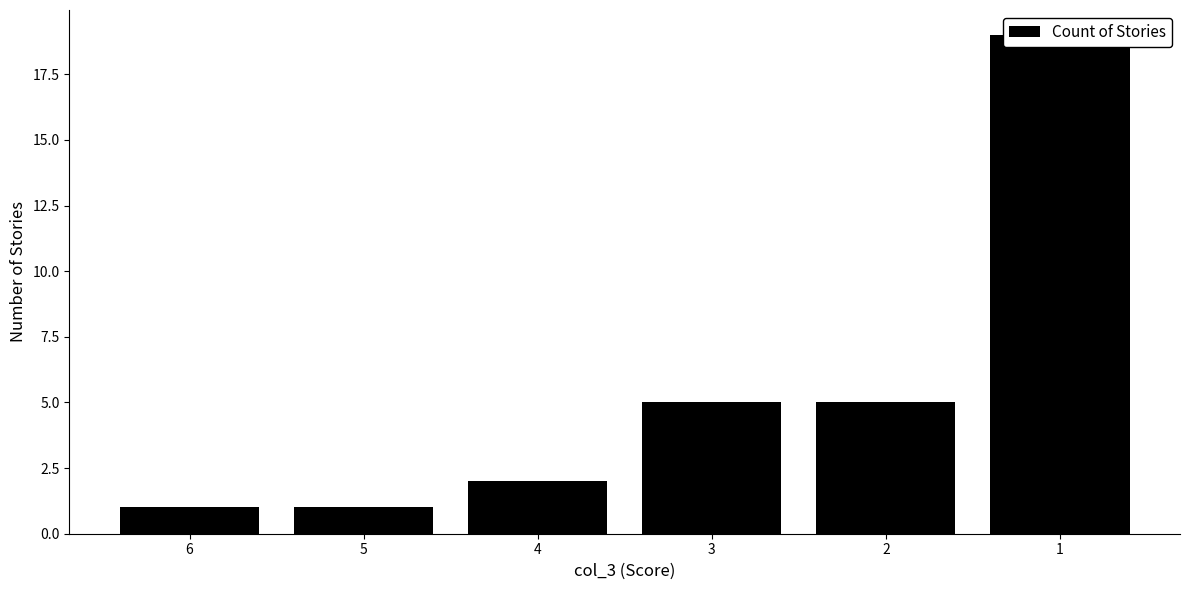

How many bars are there in total?

6